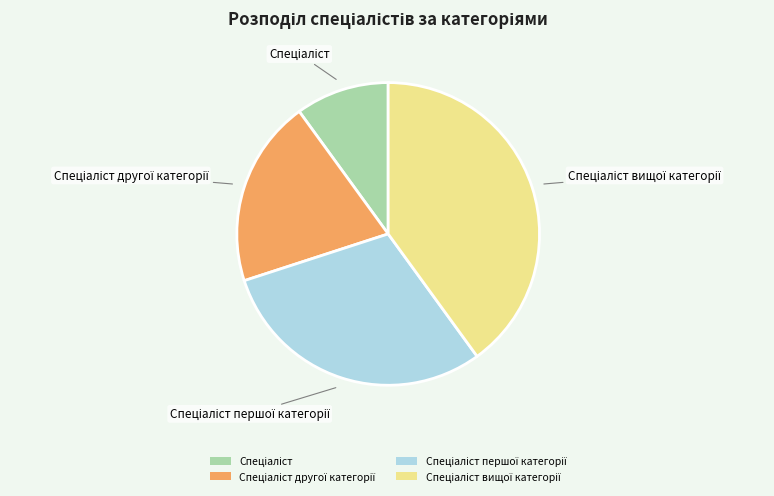

Is there a majority slice in this chart?

No